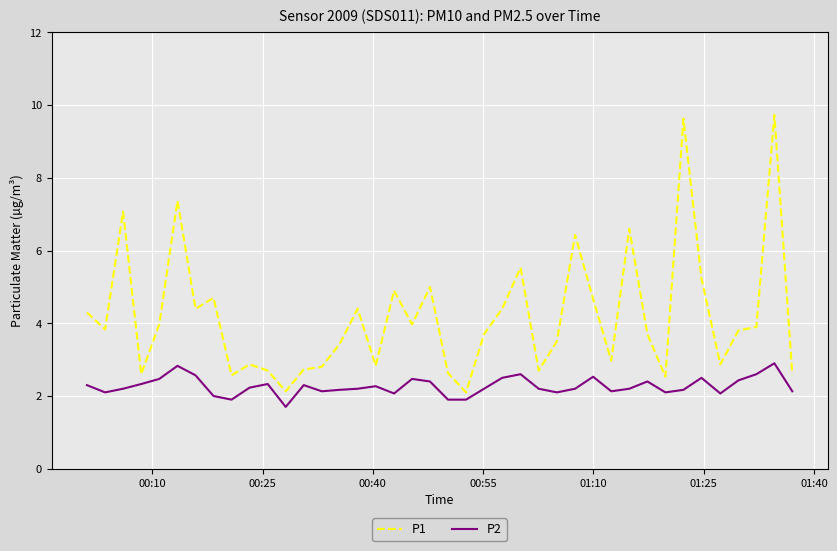

Which series has the largest total across all categories?

P1